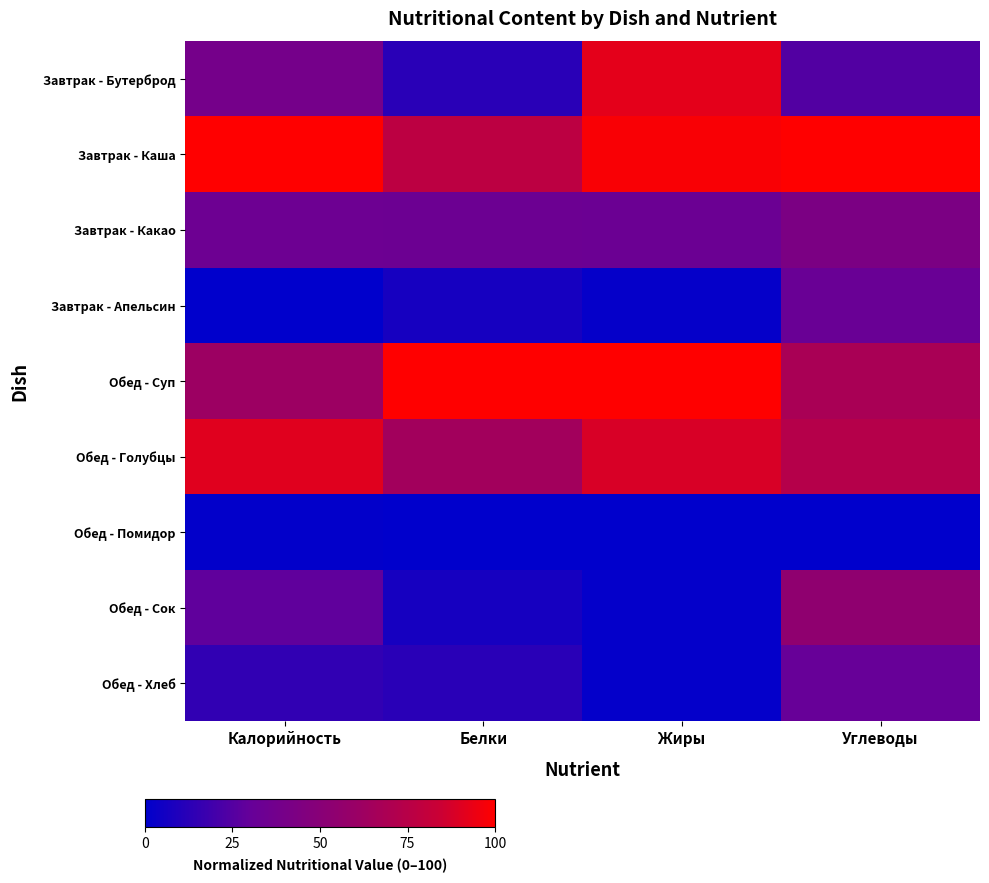

What is the maximum value shown in the chart?

100.0